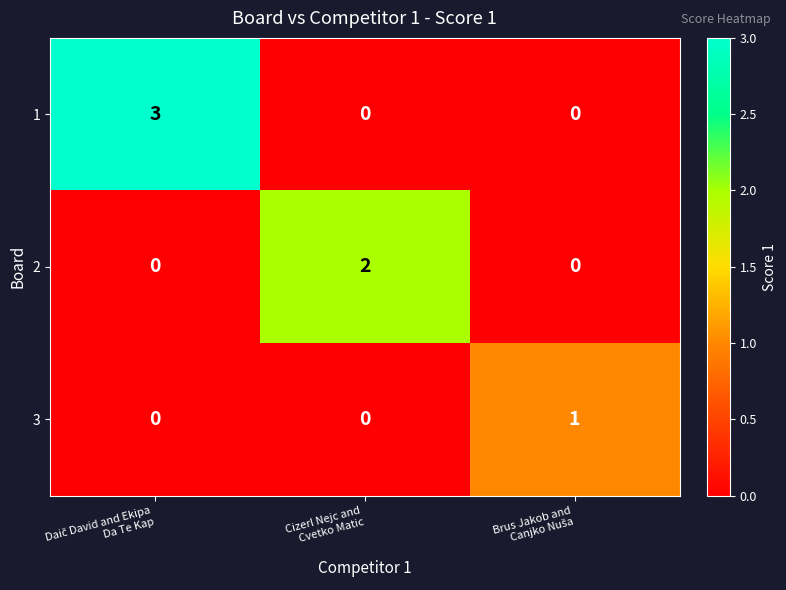

List the series in order of their overall mean, lowest first.

3, 2, 1